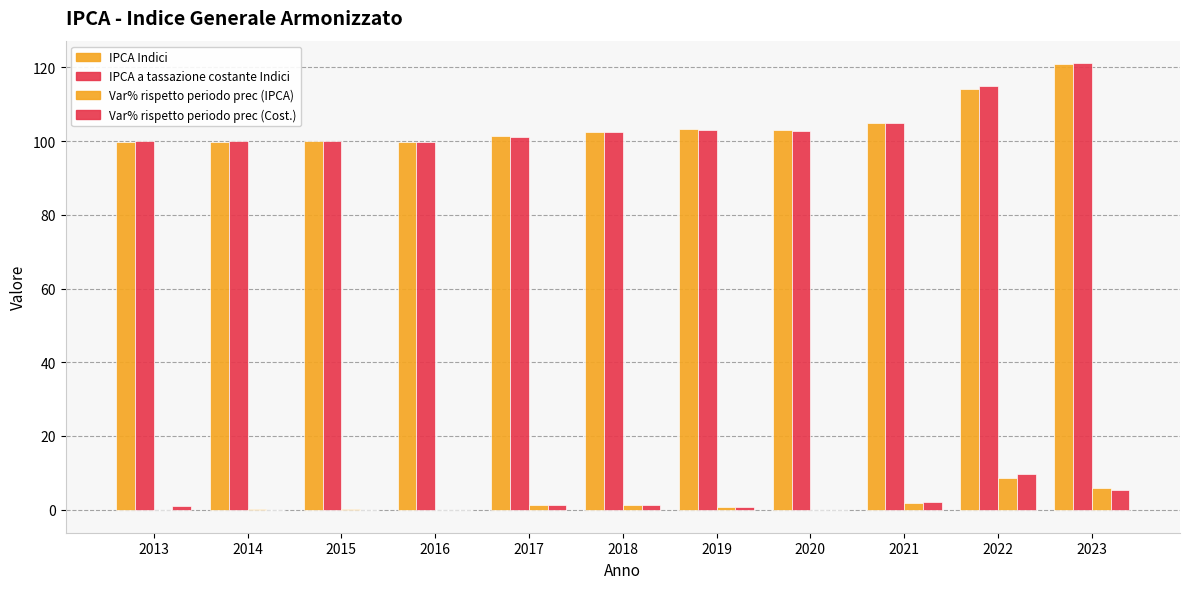

The value of IPCA a tassazione costante Indici at 2017 is 101.2. True or false?

True